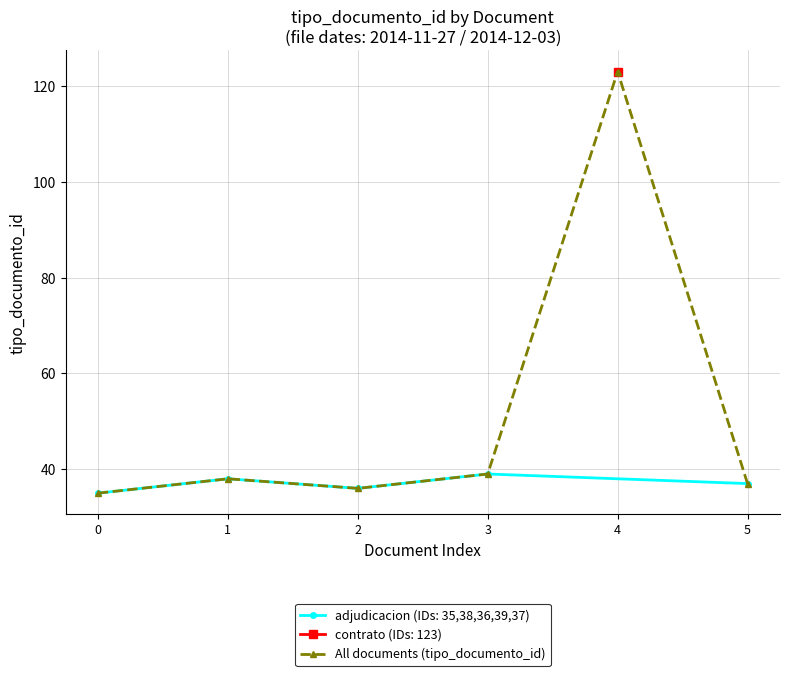

What is the change in value from 0 to 3?

+4